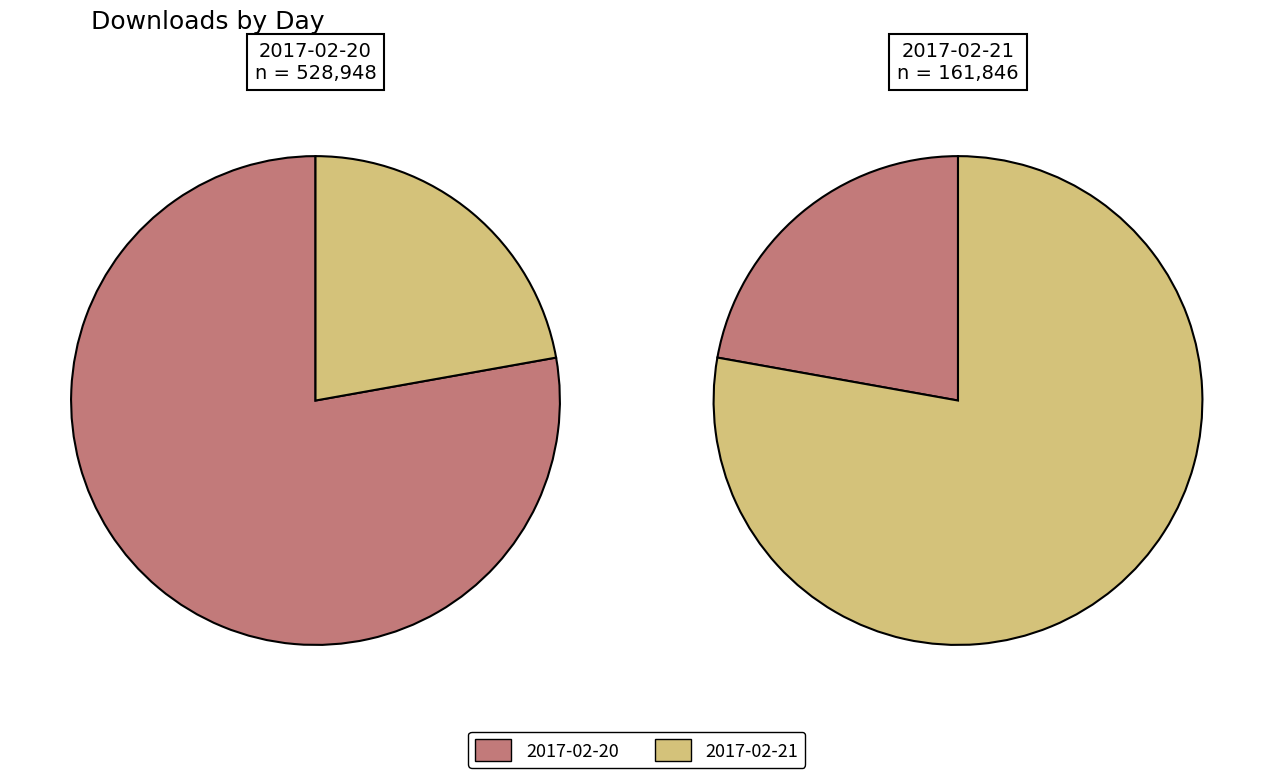

How much of the chart is everything except 2017-02-20?

22.2%